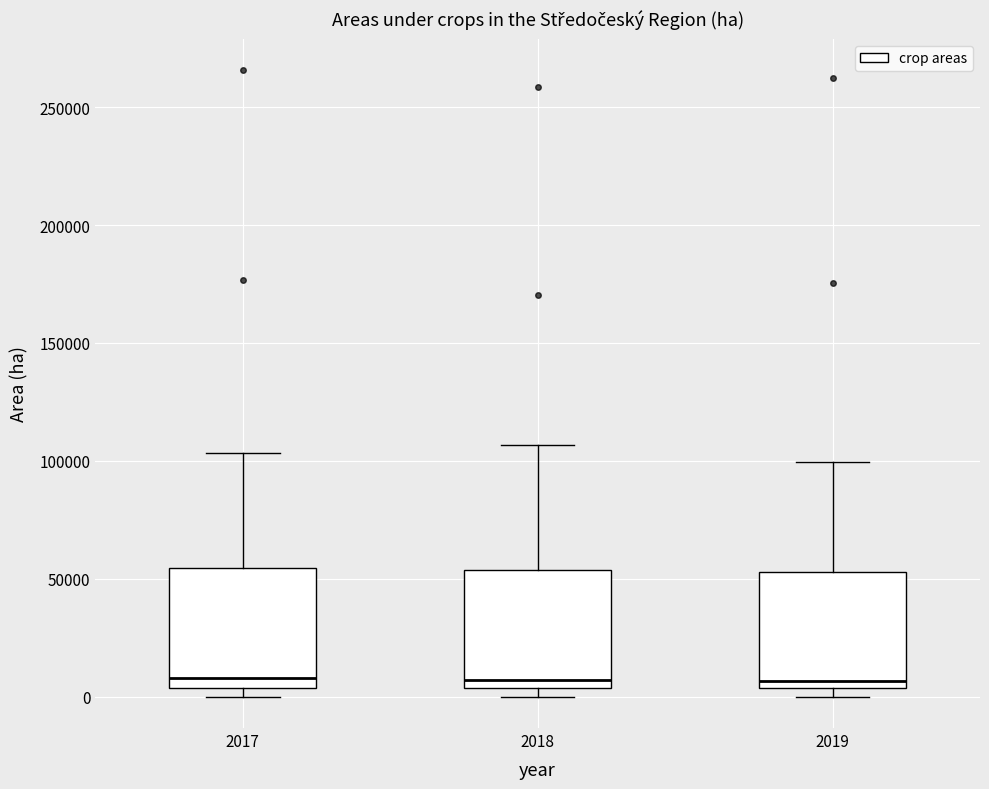

Reading left to right, read every box against the y-axis: the position of its median line, the range the box covers, and the ends of its whiskers. The values are not printed on the chart, so give them approximately, as read against the axis.

2017: median 10000, box 5000 to 55000, whiskers 0 to 105000
2018: median 5000 (just above the box's lower edge), box 5000 to 55000, whiskers 0 to 105000
2019: median 5000 (just above the box's lower edge), box 5000 to 55000, whiskers 0 to 100000